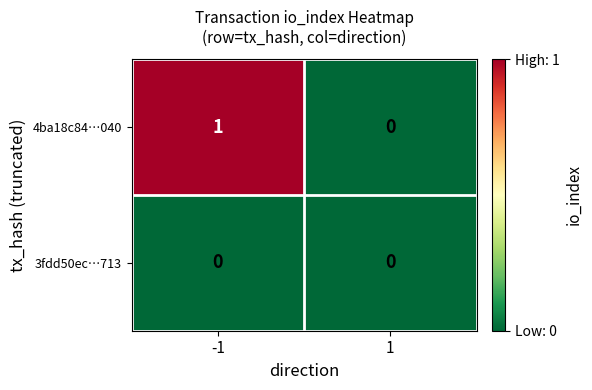

Reading right to left, list all the values displayed in this chart.

4ba18c84…040: 0	1
3fdd50ec…713: 0	0